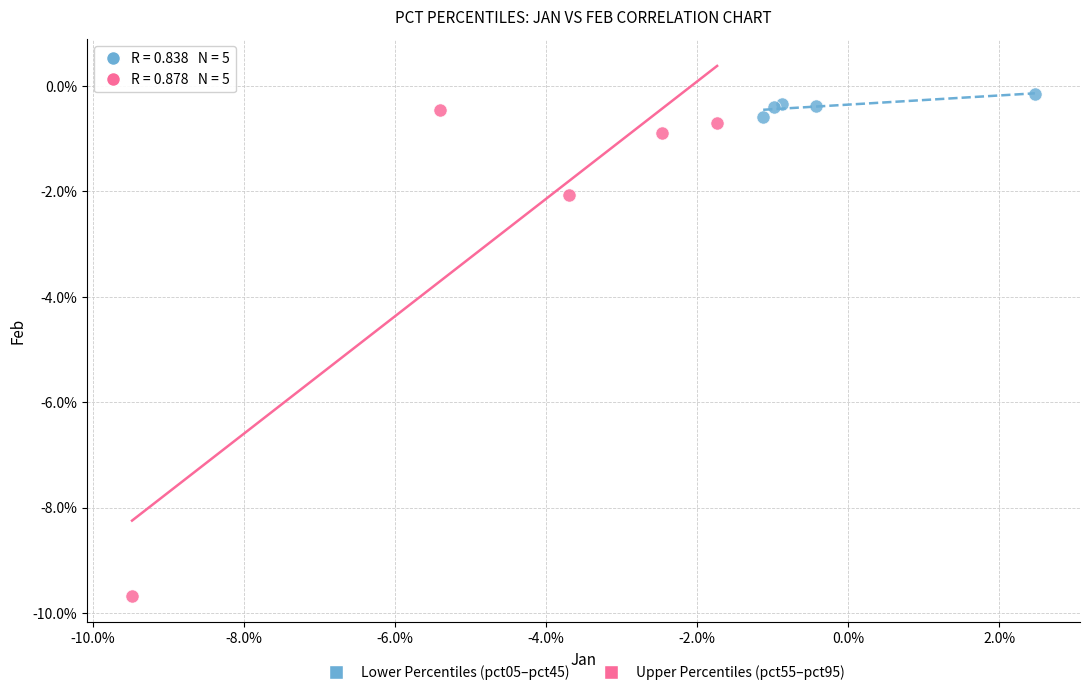

Which series has the widest spread of Y values?

Upper Percentiles (pct55–pct95)